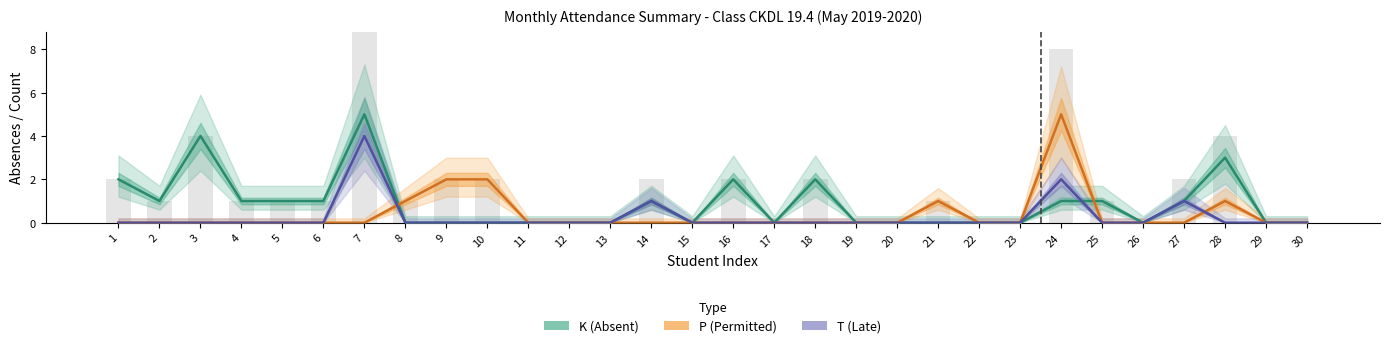

List the series in order of their peak value, highest first.

K (Absent), P (Permitted), T (Late)